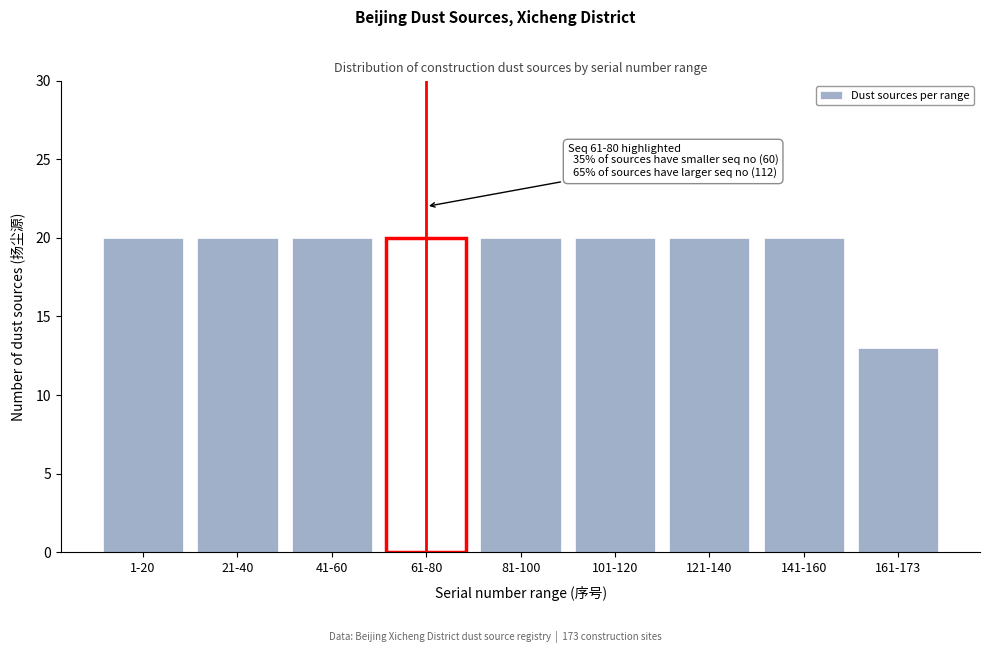

Reading left to right, extract all data points from this chart.

20	20	20	20	20	20	20	20	13